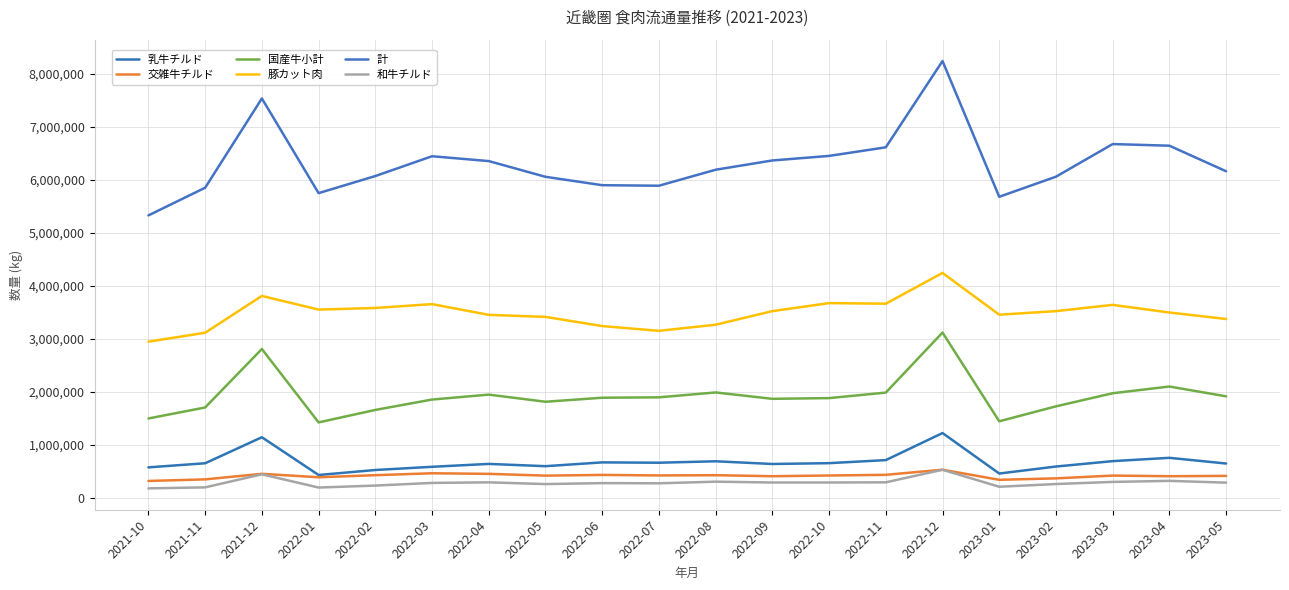

What is the sum of the 計 values at 2023-05 and 2023-03?

12829115